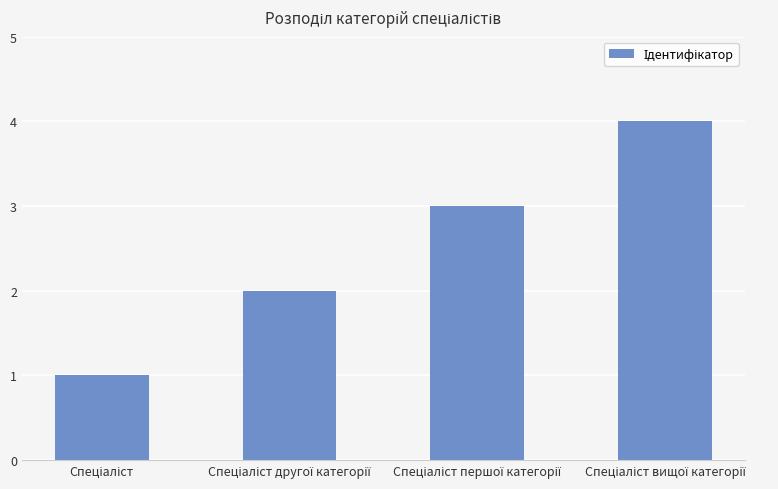

What is the maximum value shown in the chart?

4